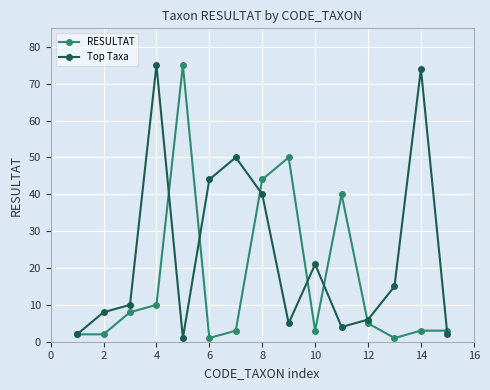

How many interior local valleys does the Top Taxa series have?

3